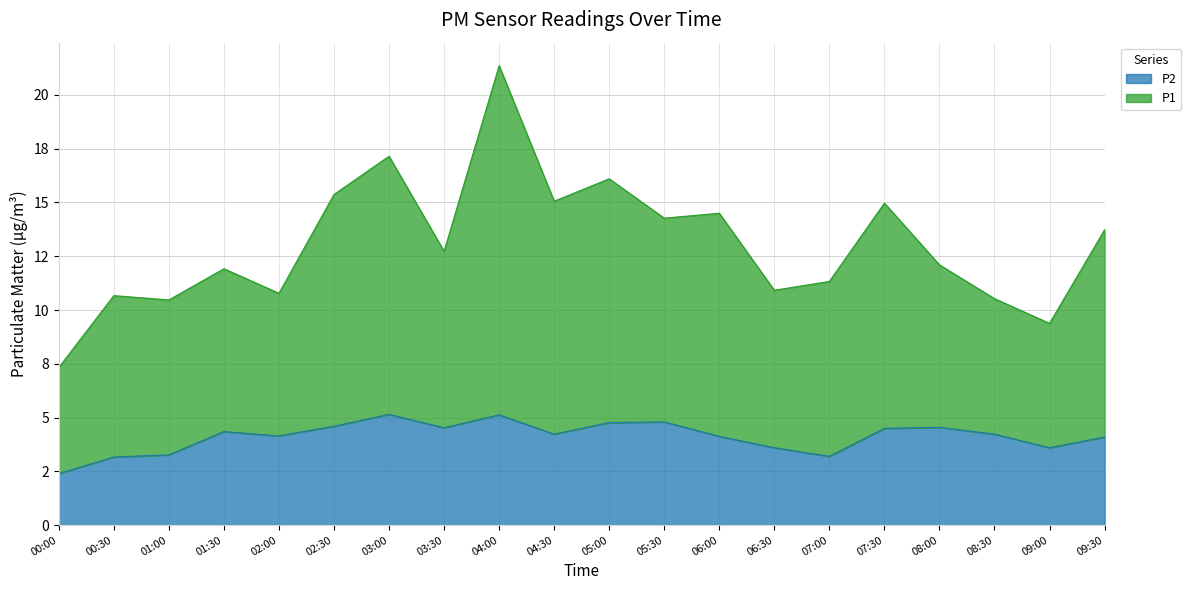

What is the sum of all P1 values?

260.7